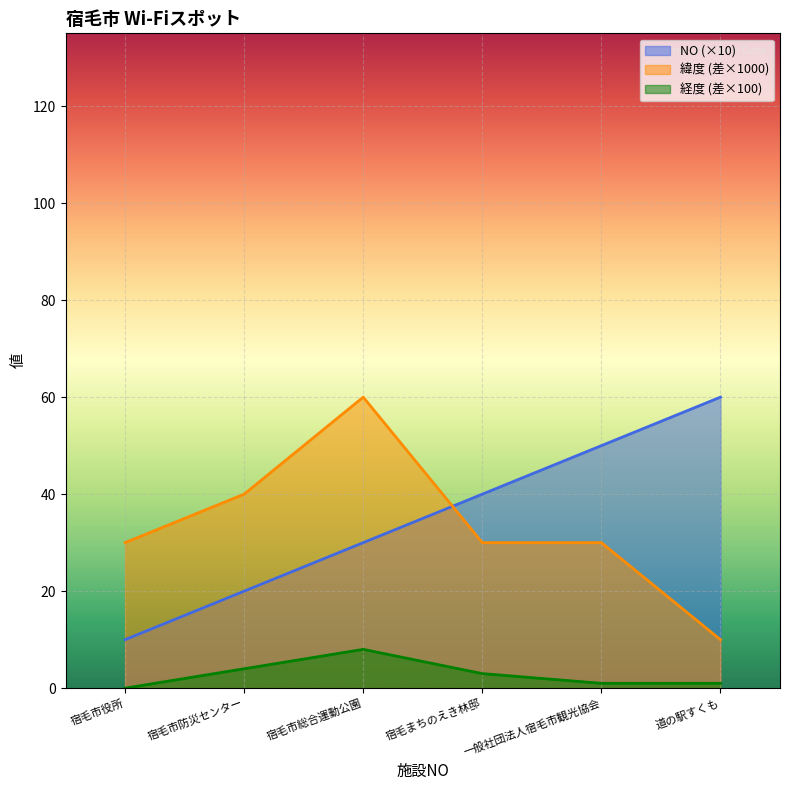

Which has a higher value, 一般社団法人宿毛市観光協会 or 宿毛市総合運動公園?

一般社団法人宿毛市観光協会